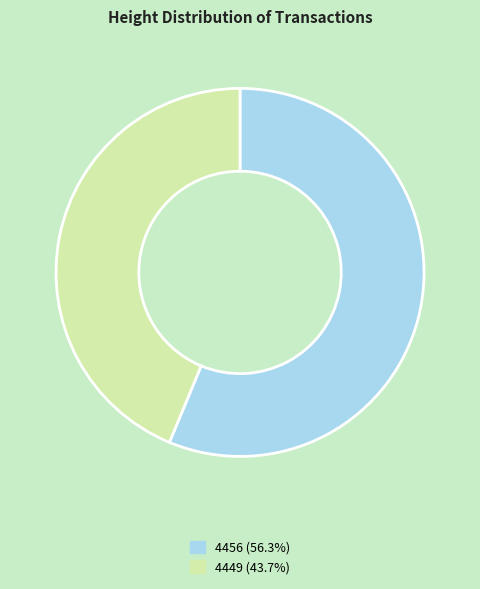

The 4449 slice represents 44% of the pie. True or false?

True